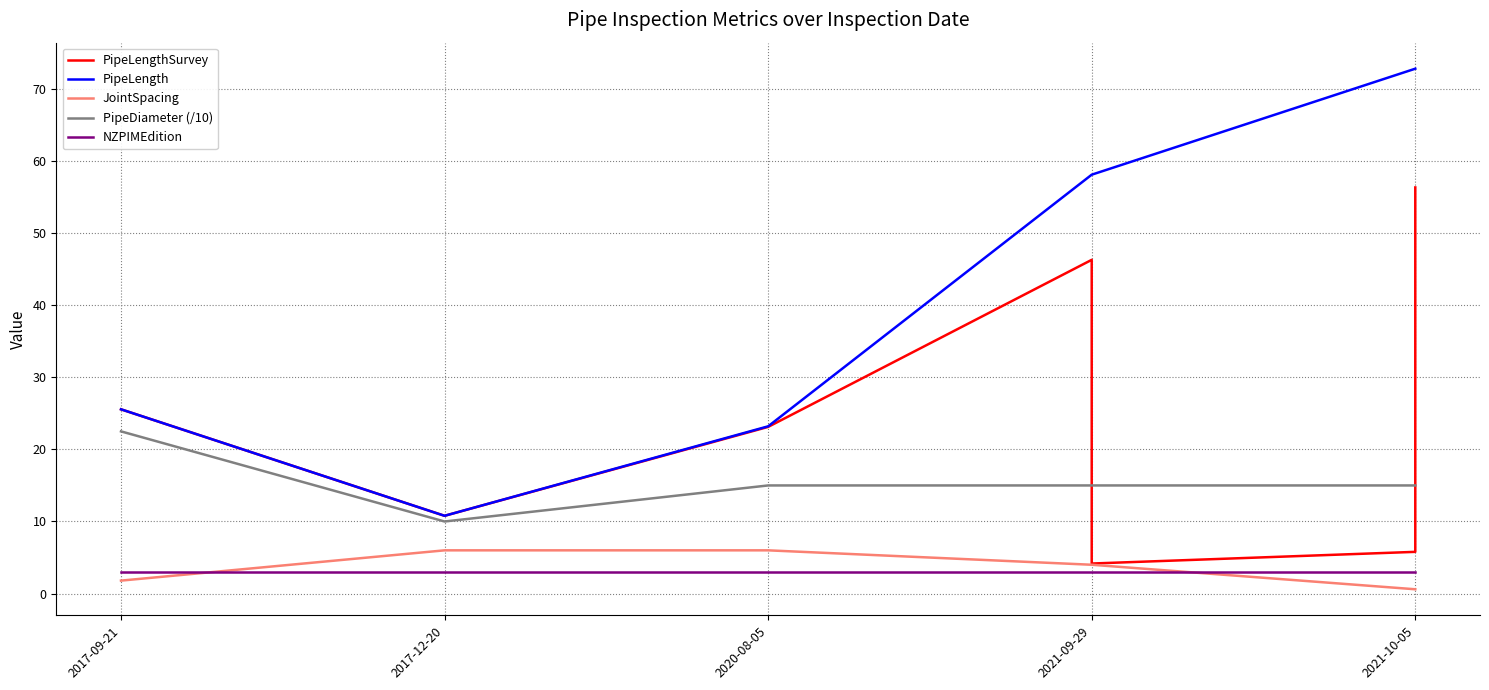

Does the chart have visible grid lines?

Yes